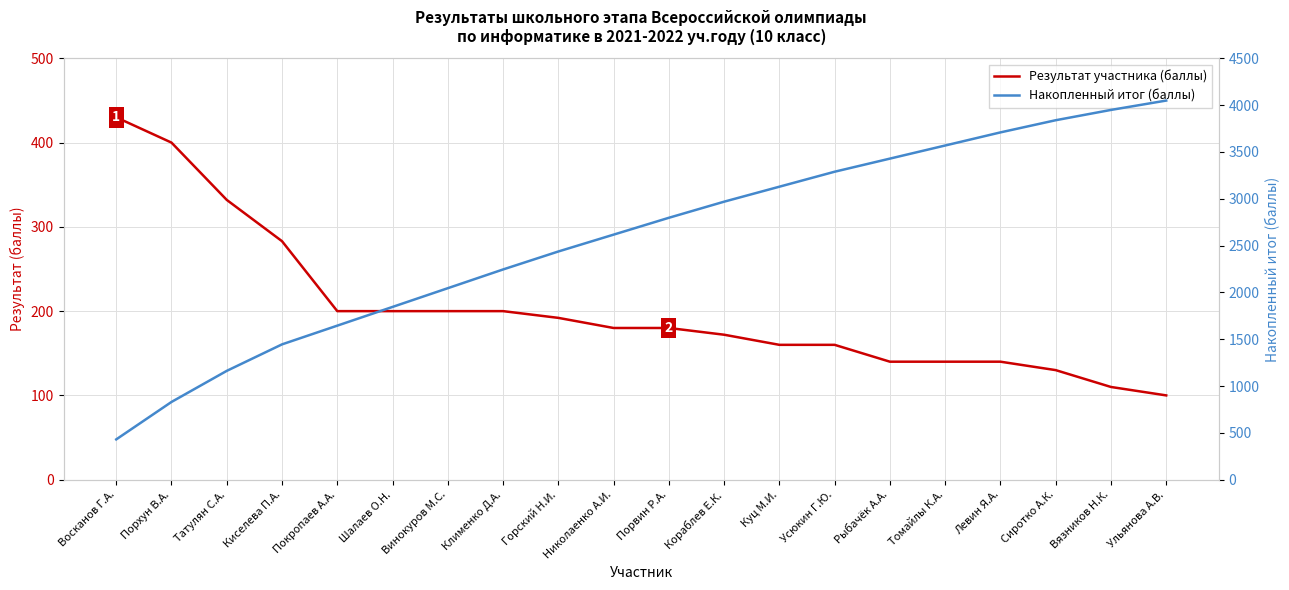

How many data points in Результат участника (баллы) are less than 180?

9